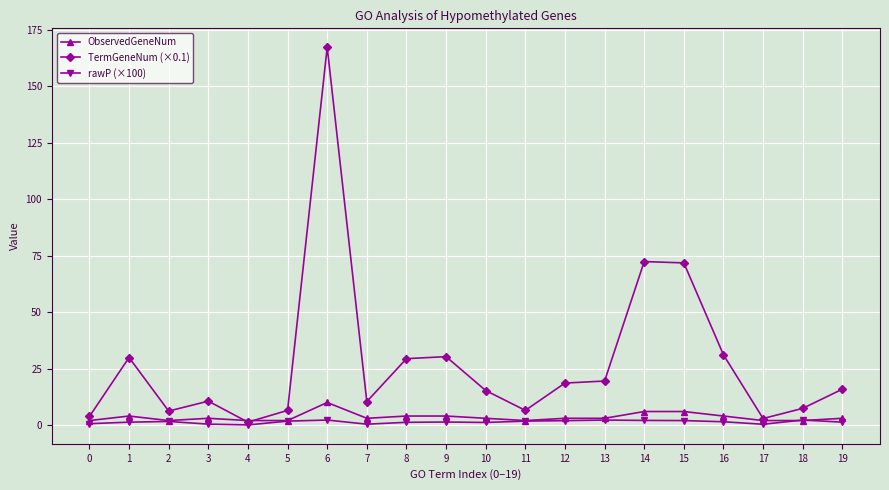

Where is TermGeneNum (×0.1) nearest to the value 84?

14